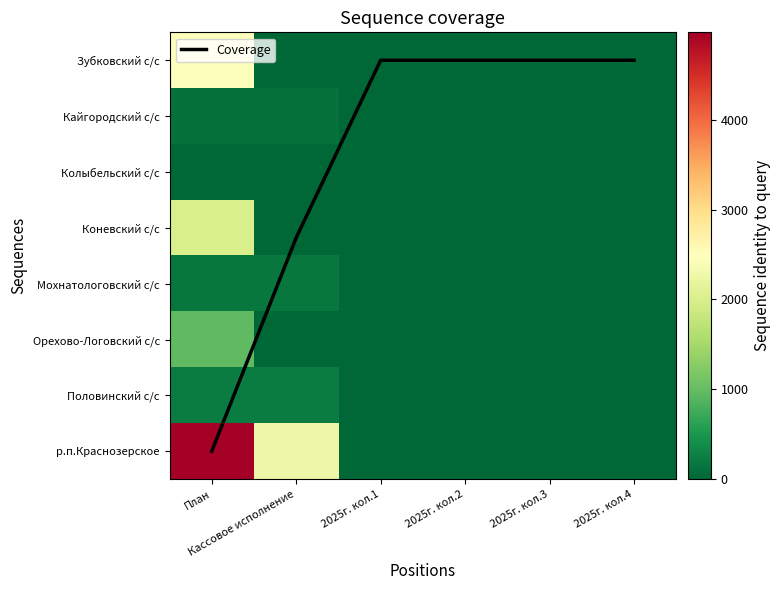

What is the greatest value displayed?

4973.4